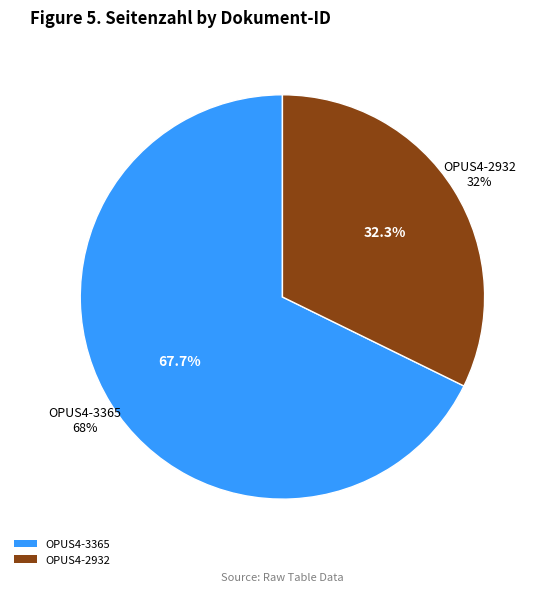

What percentage is NOT represented by OPUS4-3365?

32.3%